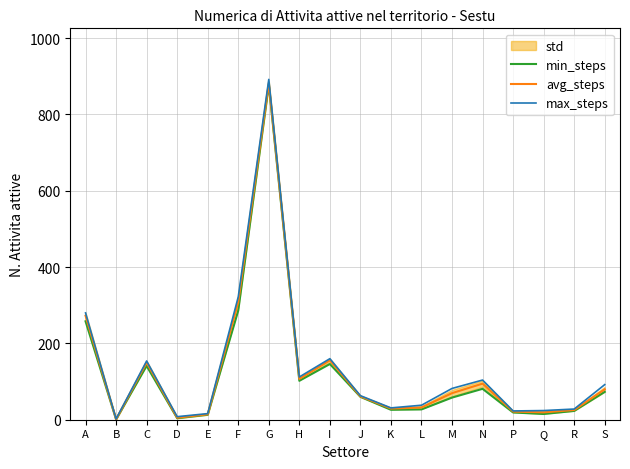

True or false: min_steps and max_steps intersect in this chart.

False